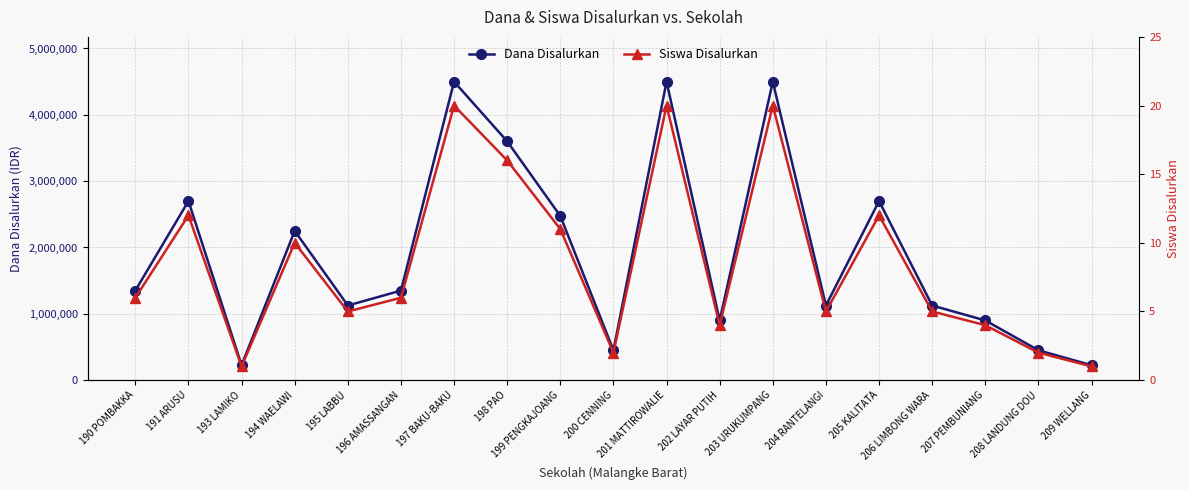

At which category is the sum across all series the highest?

197 BAKU-BAKU